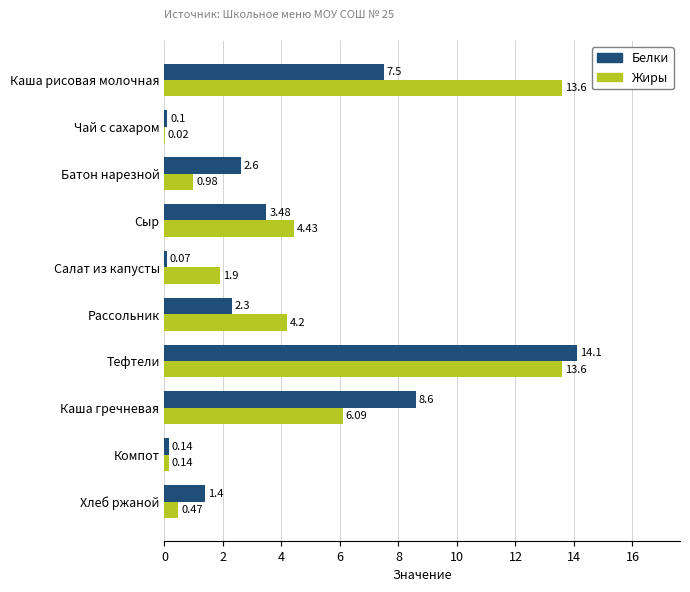

Which series has the widest spread of values?

Белки